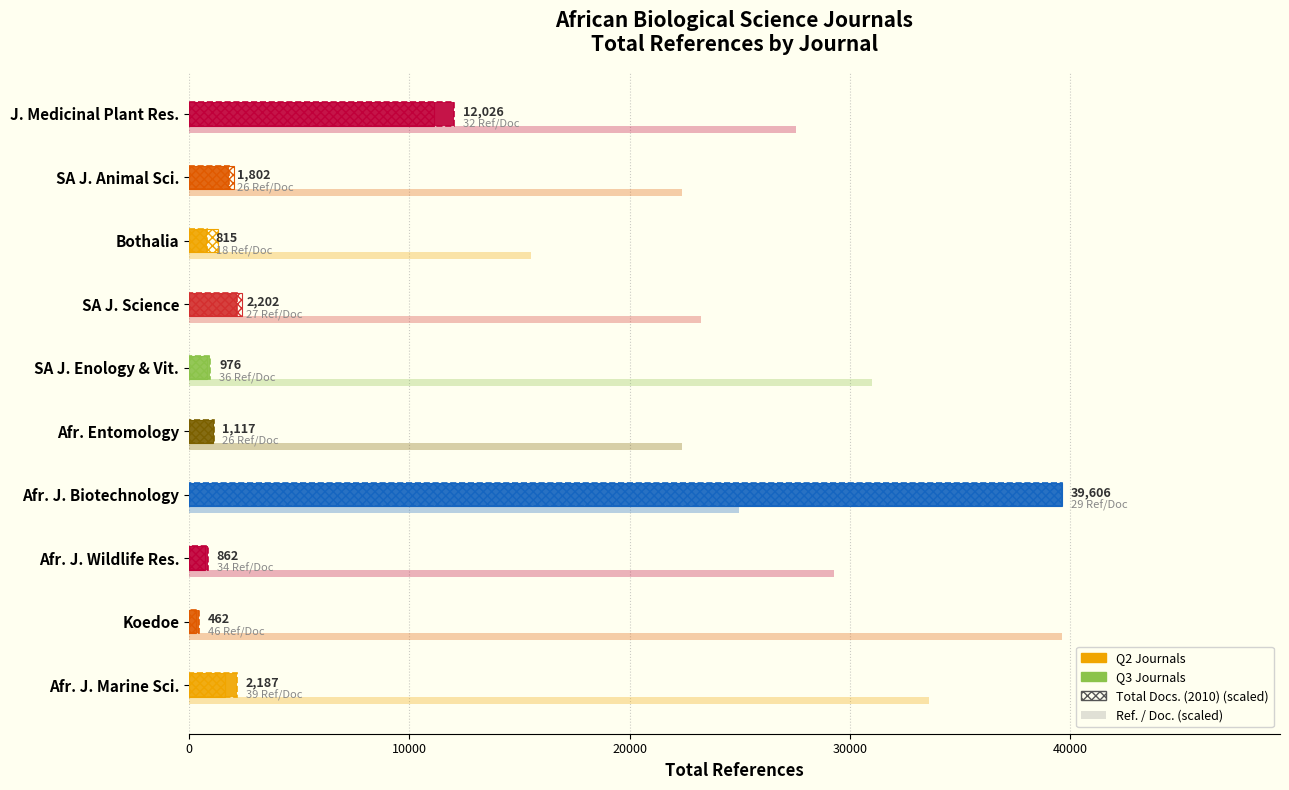

True or false: the data shows 39606 at Afr. J. Biotechnology.

True